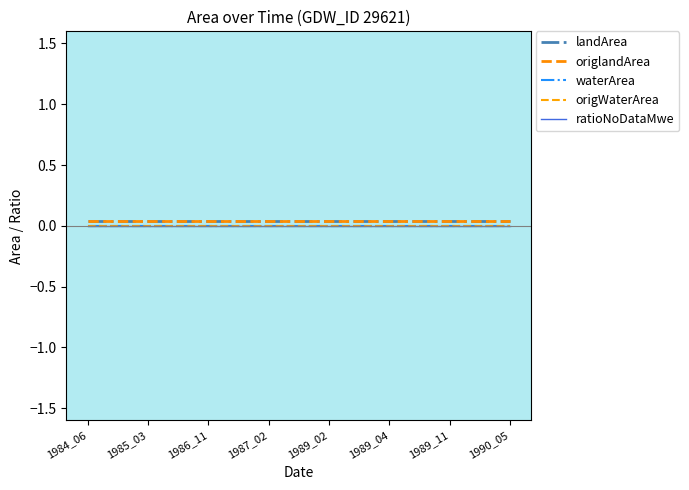

True or false: waterArea and origlandArea intersect in this chart.

False